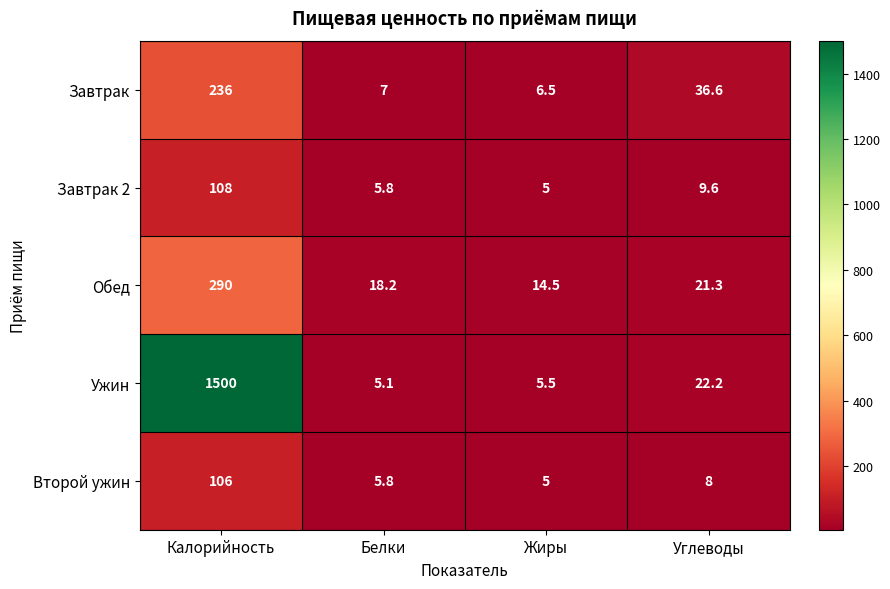

Which series has the widest spread of values?

Ужин